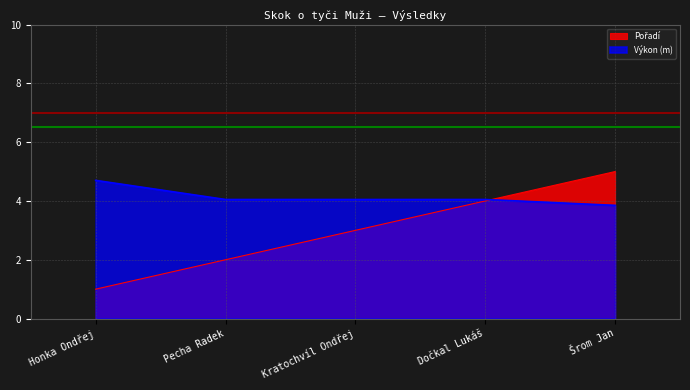

What is the difference between the second highest and minimum values in the Pořadí series?

3.0